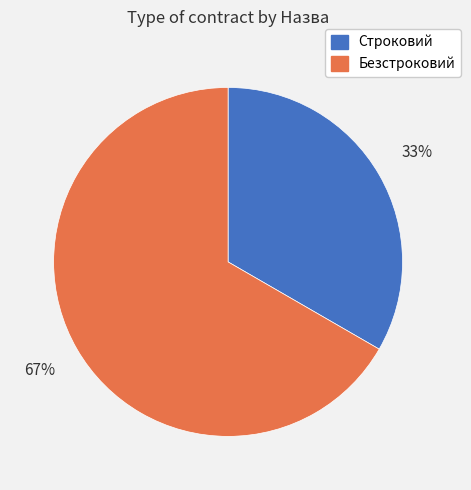

To the nearest percent, what percentage of the pie is Строковий?

33%